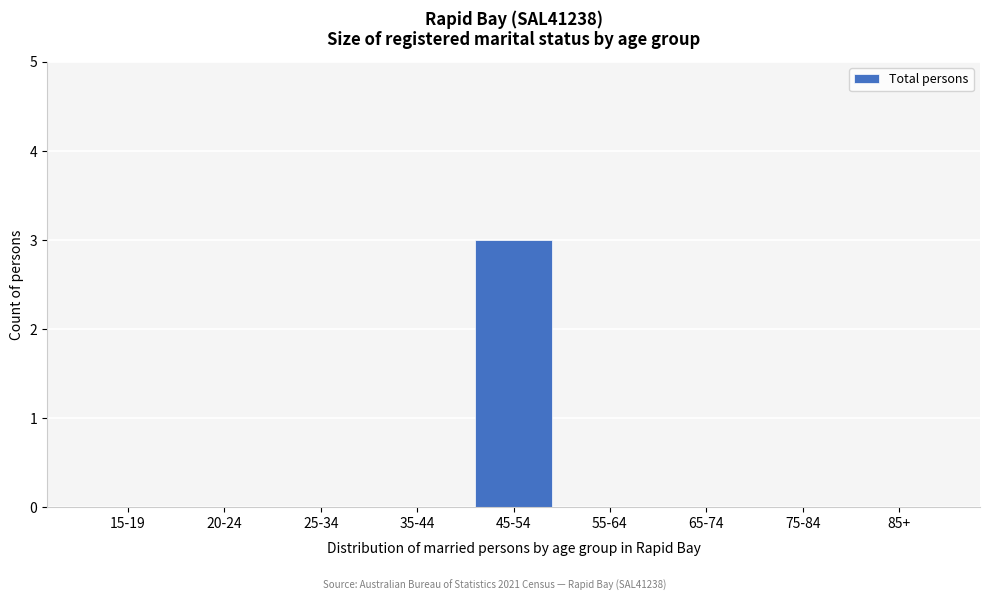

Reading right to left, list all the values displayed in this chart.

85+=0	75-84=0	65-74=0	55-64=0	45-54=3	35-44=0	25-34=0	20-24=0	15-19=0